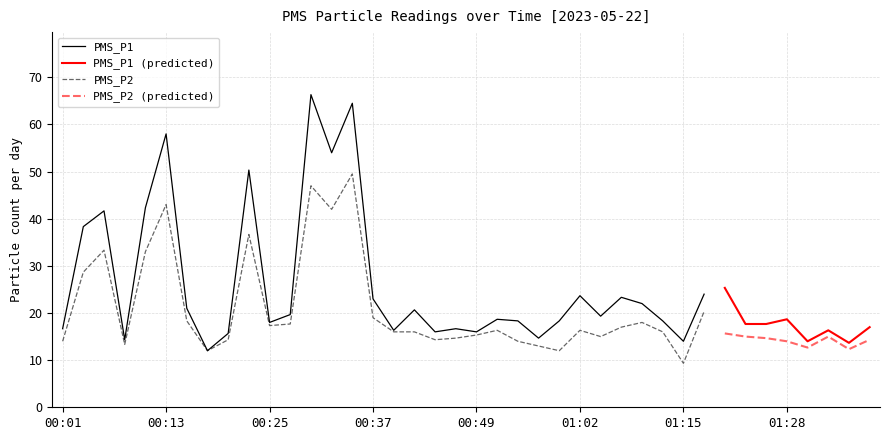

What is the minimum value for PMS_P1?

12.0